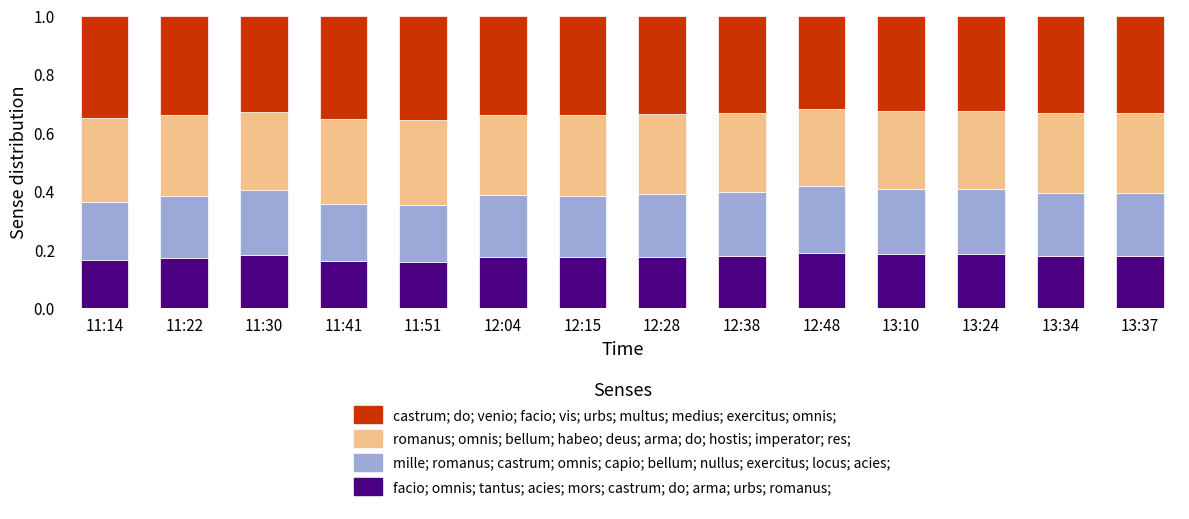

How many facio; omnis; tantus; acies; mors; castrum; do; arma; urbs; romanus; values are between 0 and 1?

14